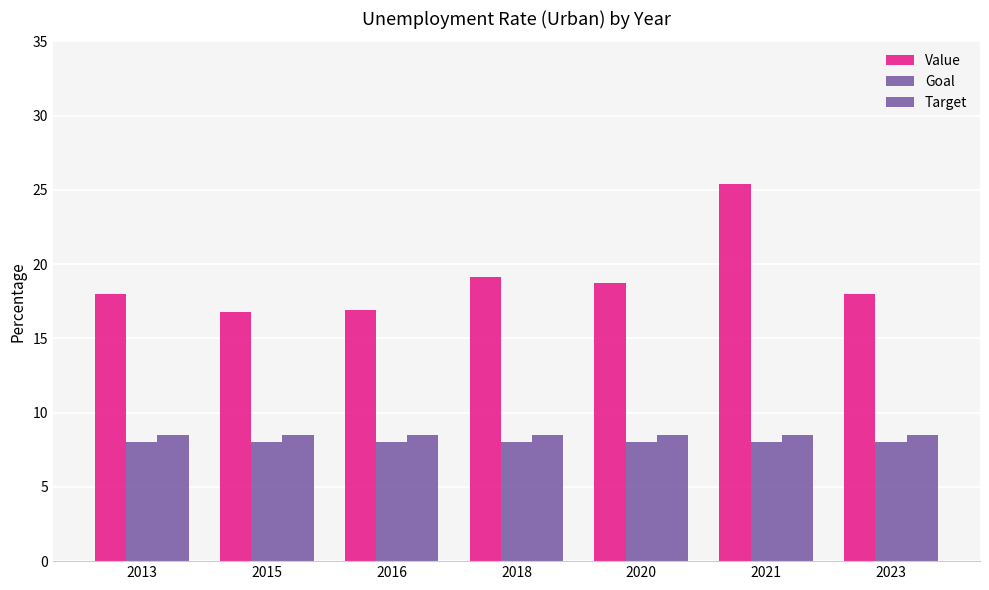

How many data points does each series have?

7